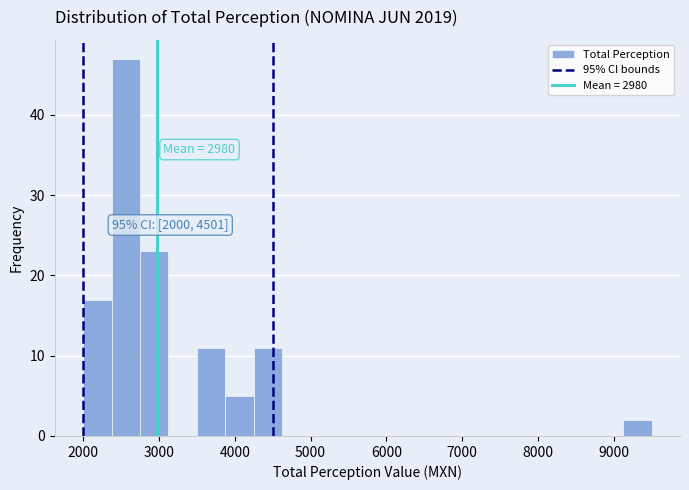

Read against the x-axis, roughly where is the centre of the tallest bar?

2600